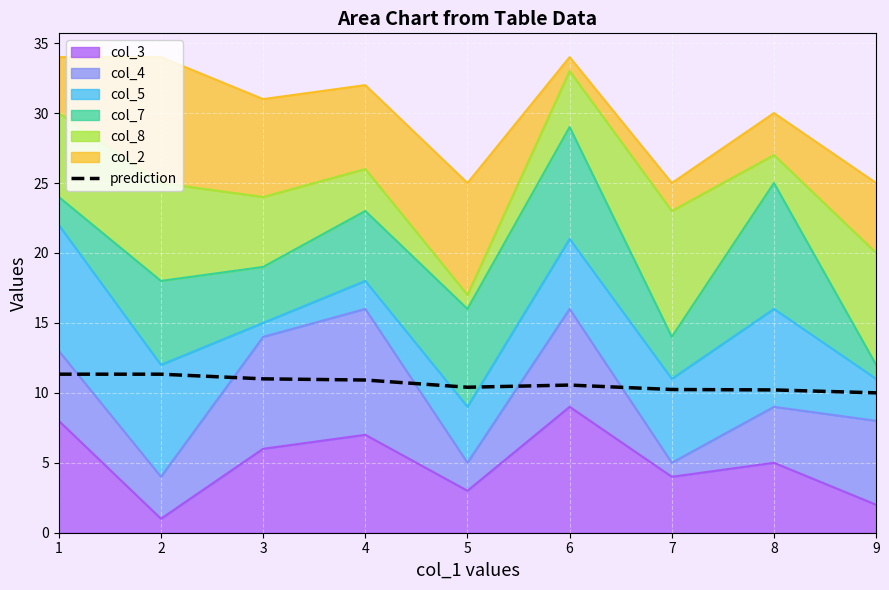

Is it true that the value at 3 is 11.0?

True